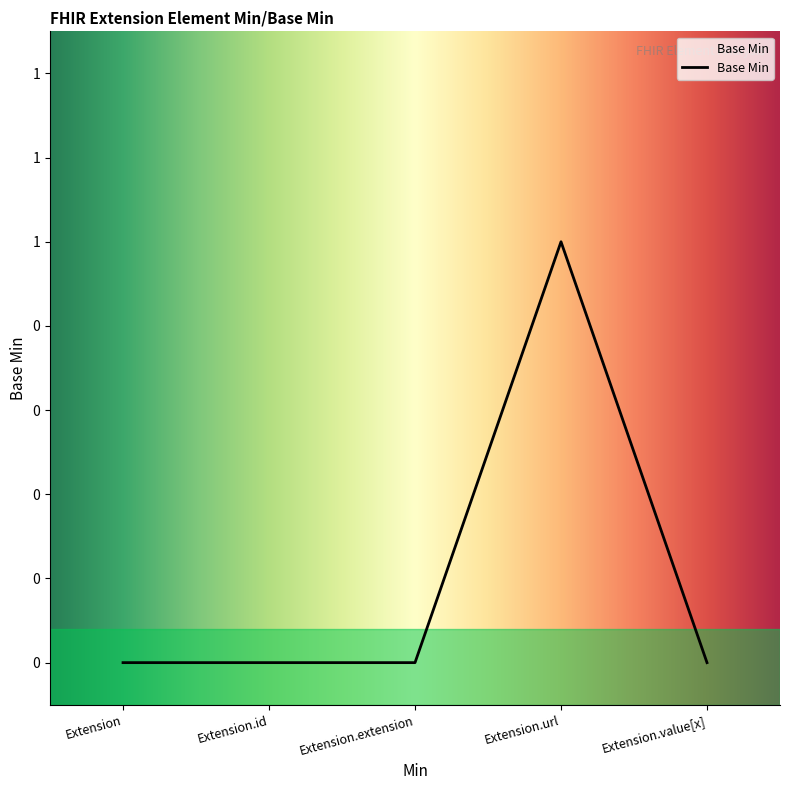

Does the chart display data point markers on the line(s)?

No